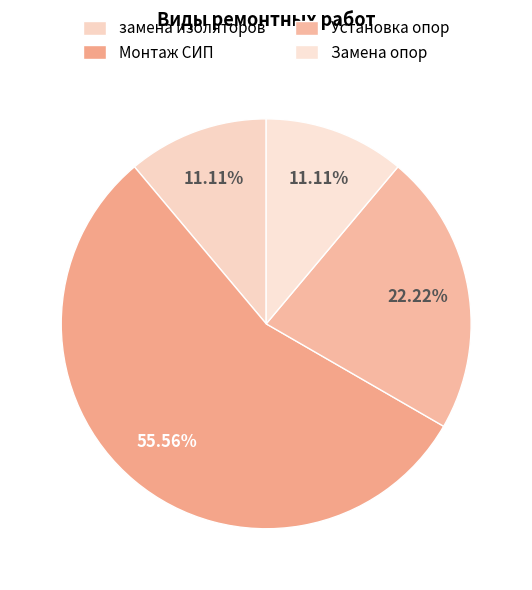

The Монтаж СИП slice represents 56% of the pie. True or false?

True